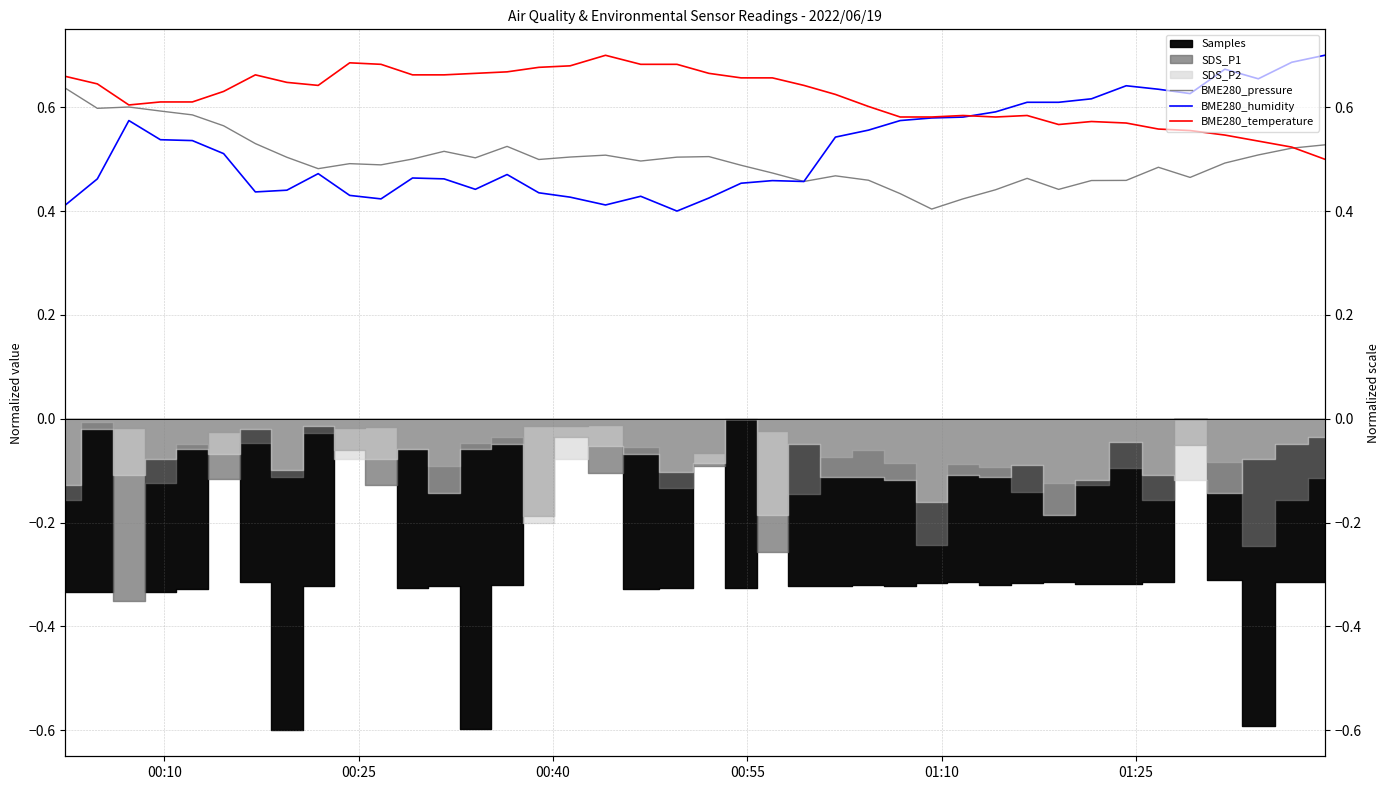

Does the chart have visible grid lines?

Yes